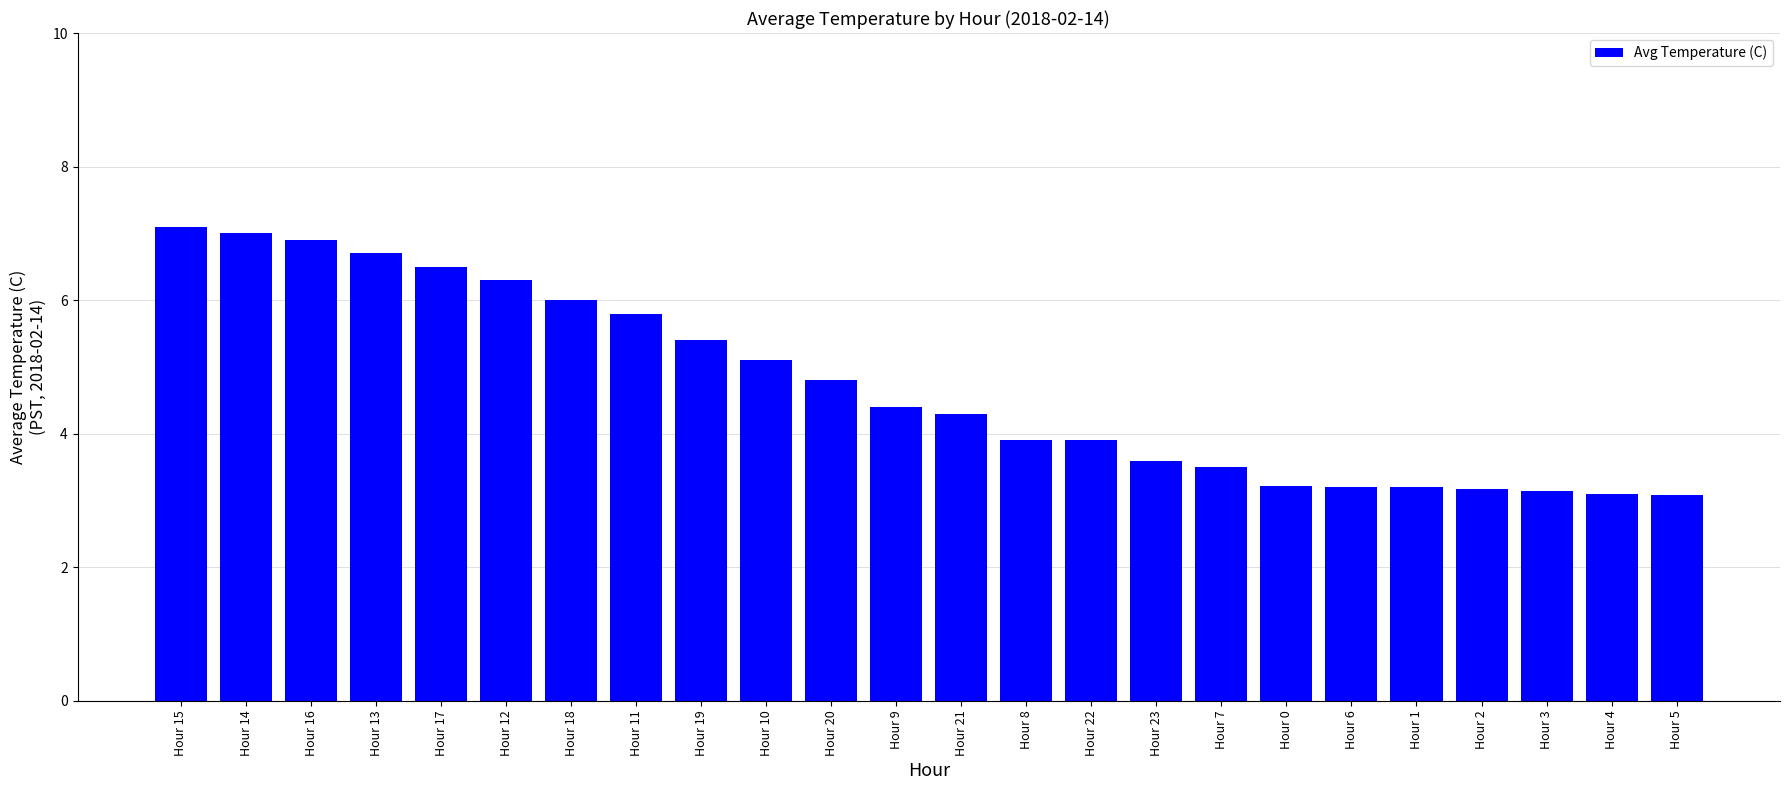

What is the minimum value shown in the chart?

3.1